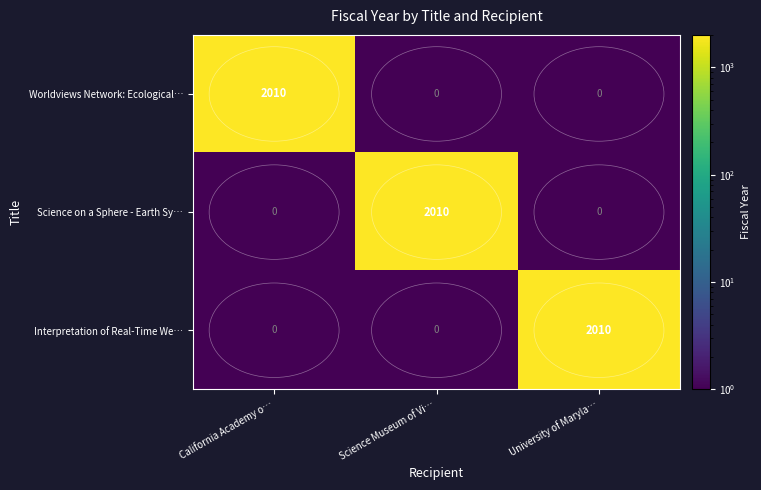

True or false: Worldviews Network: Ecological… has a value of 590 at California Academy o….

False